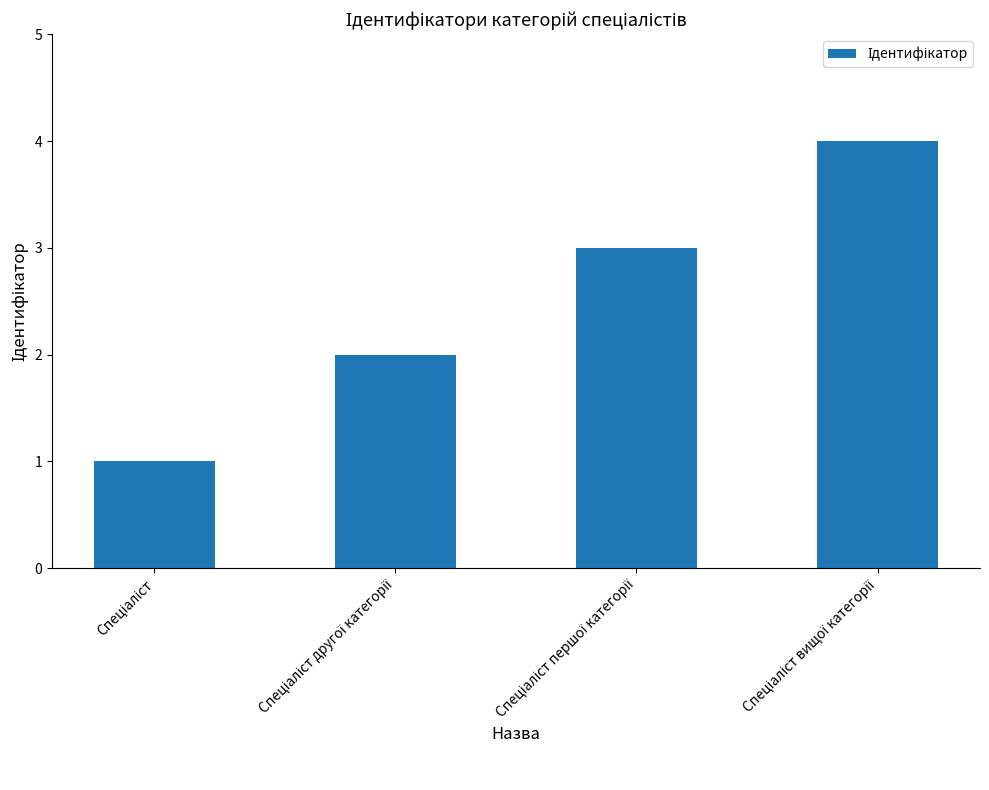

What is the maximum value shown in the chart?

4